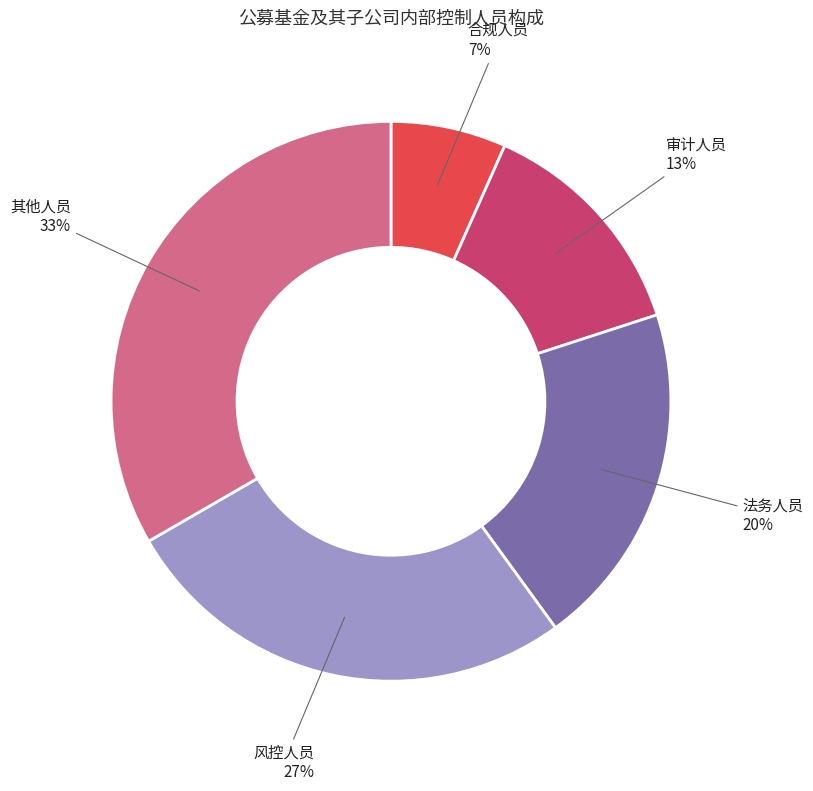

To the nearest percent, what is the average slice percentage?

20%